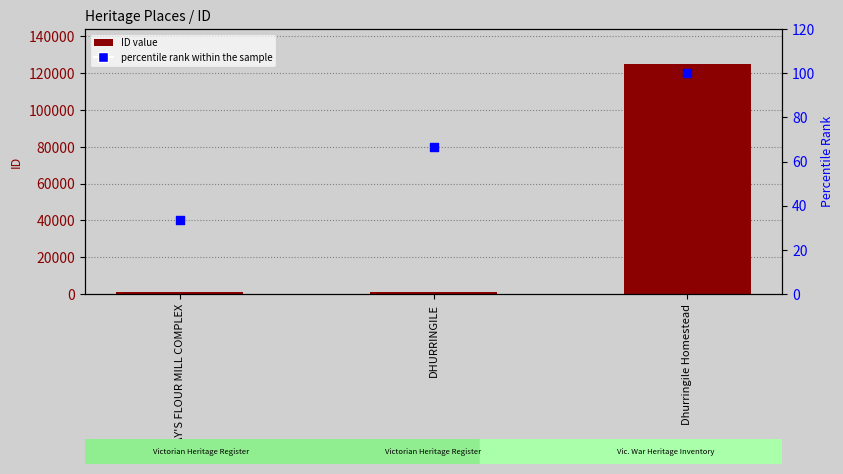

What is the total value across all series at Dhurringile Homestead?

125344.0